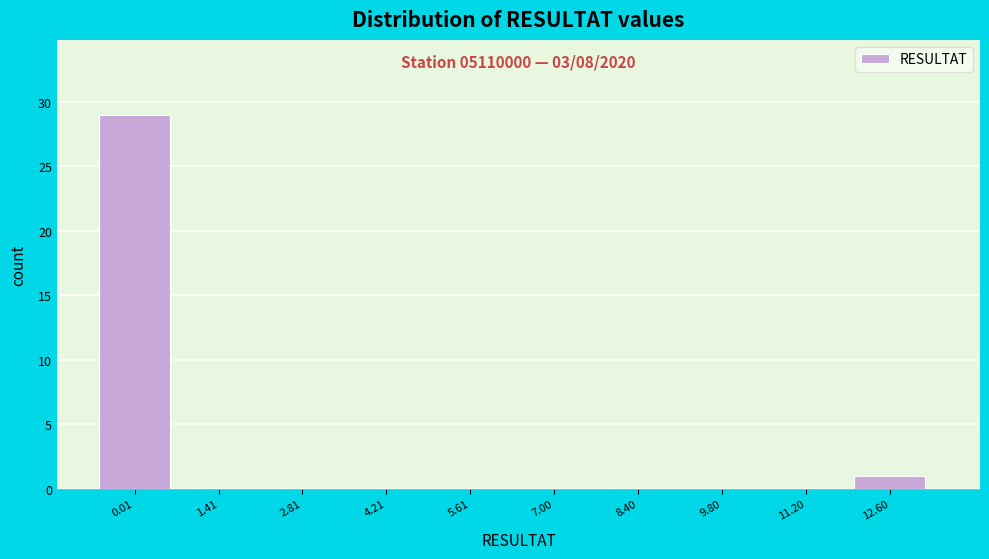

Reading left to right, list all the values displayed in this chart.

0.01=29	1.41=0	2.81=0	4.21=0	5.61=0	7.00=0	8.40=0	9.80=0	11.20=0	12.60=1